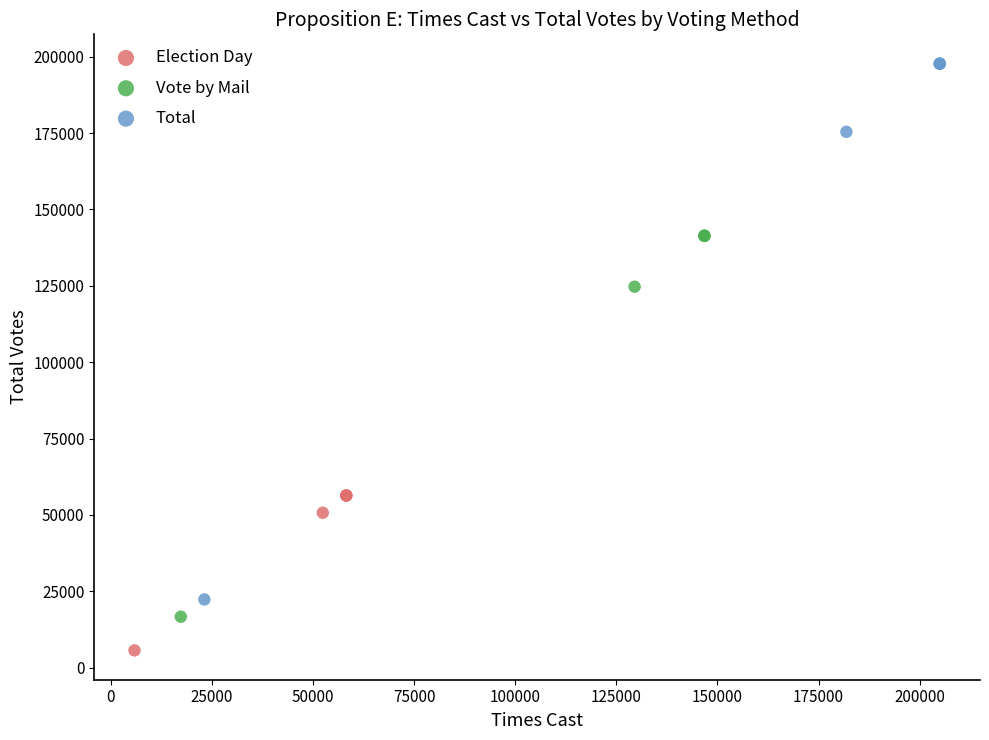

Which series contains the lowest Y value?

Election Day